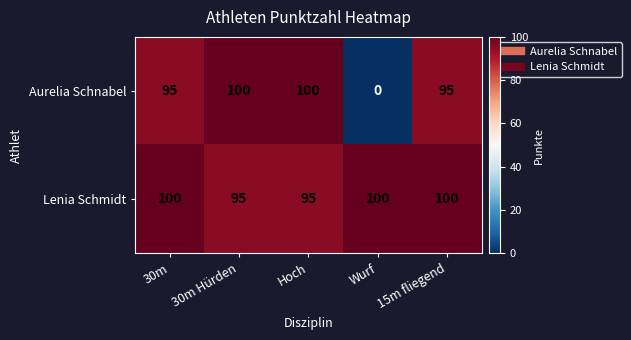

Rank the series at 30m from highest to lowest value.

Lenia Schmidt, Aurelia Schnabel